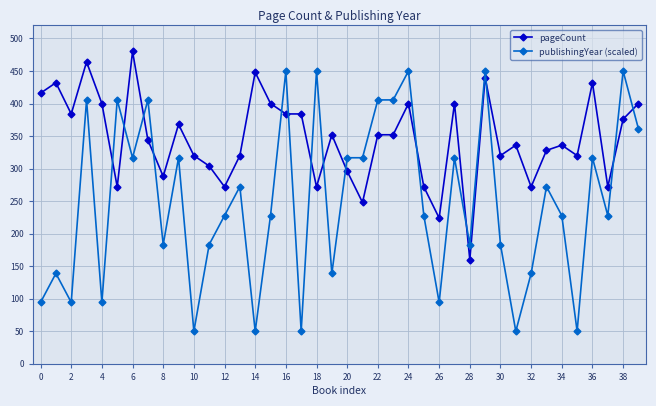

True or false: pageCount has more than 2 points higher than both neighbors.

True